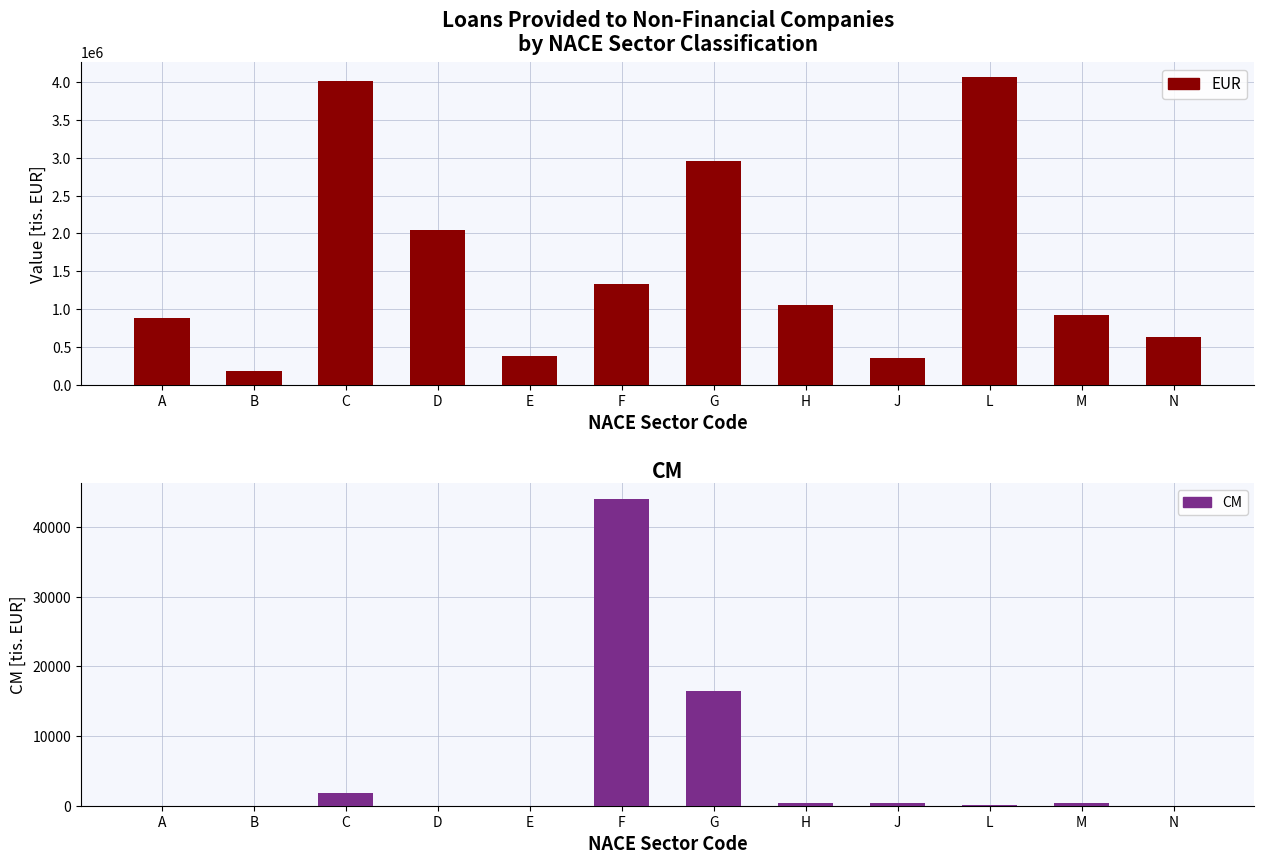

List the series in order of their peak value, lowest first.

CM, EUR